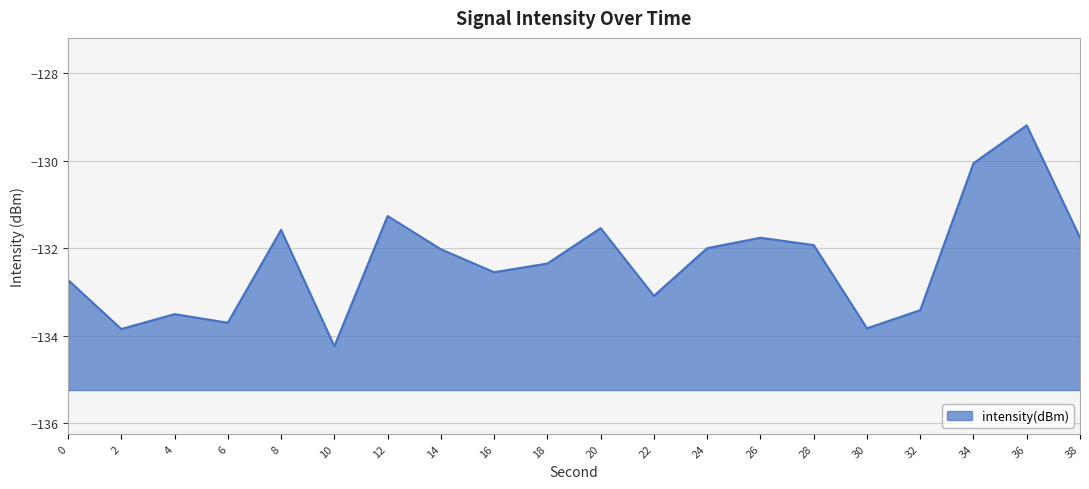

What is the value of the 1st point from the left?

-132.7